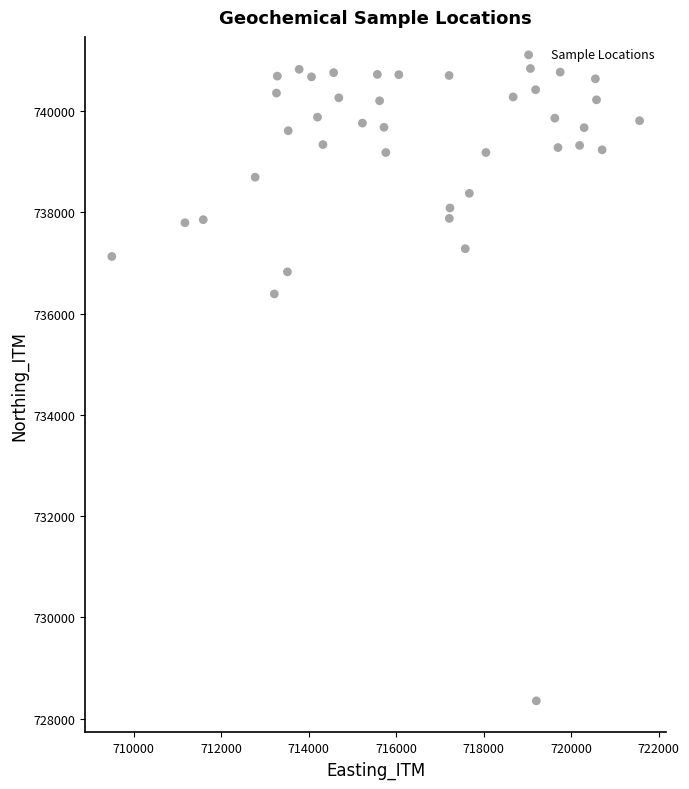

What Y value in the scatter plot is closest to 734596?

736387.3